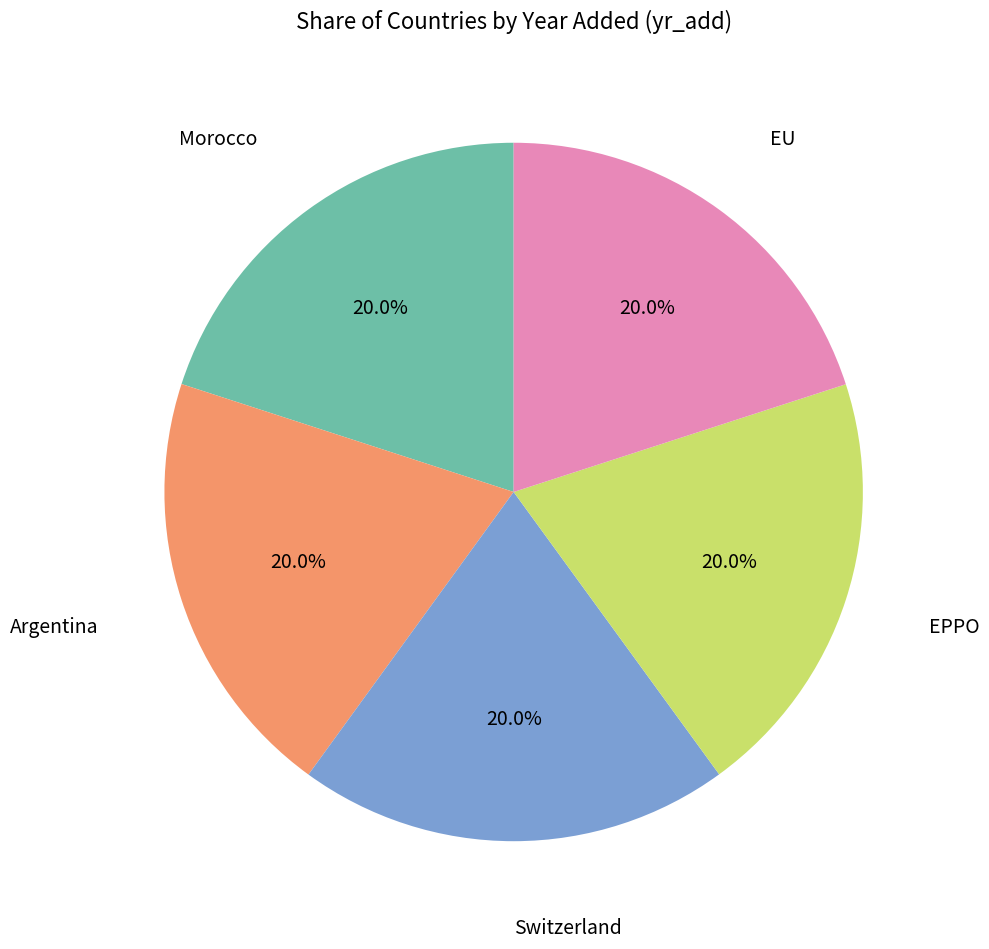

To the nearest percent, what is the average slice percentage?

20%